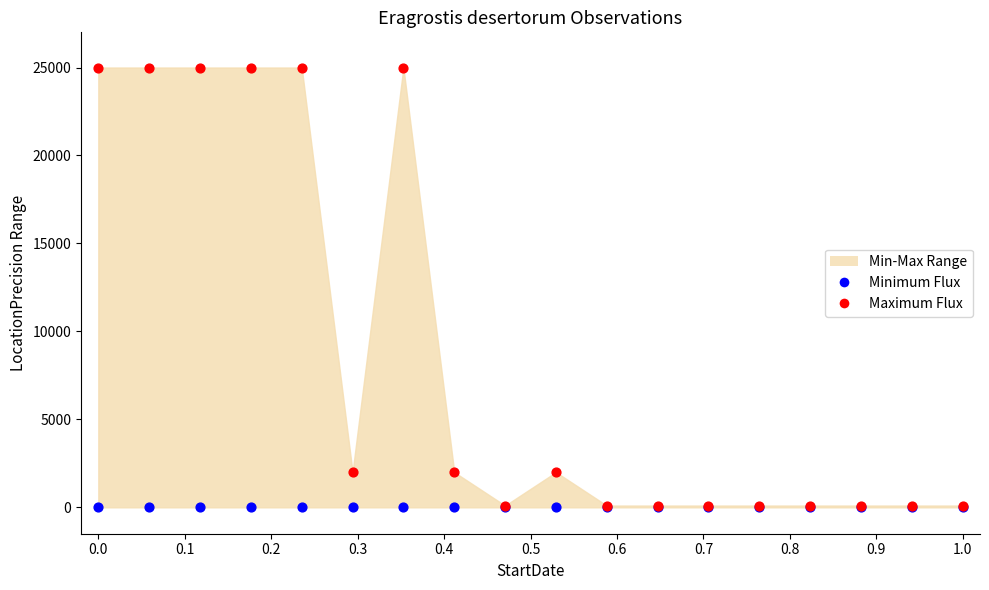

Which series contains the highest Y value?

Maximum Flux